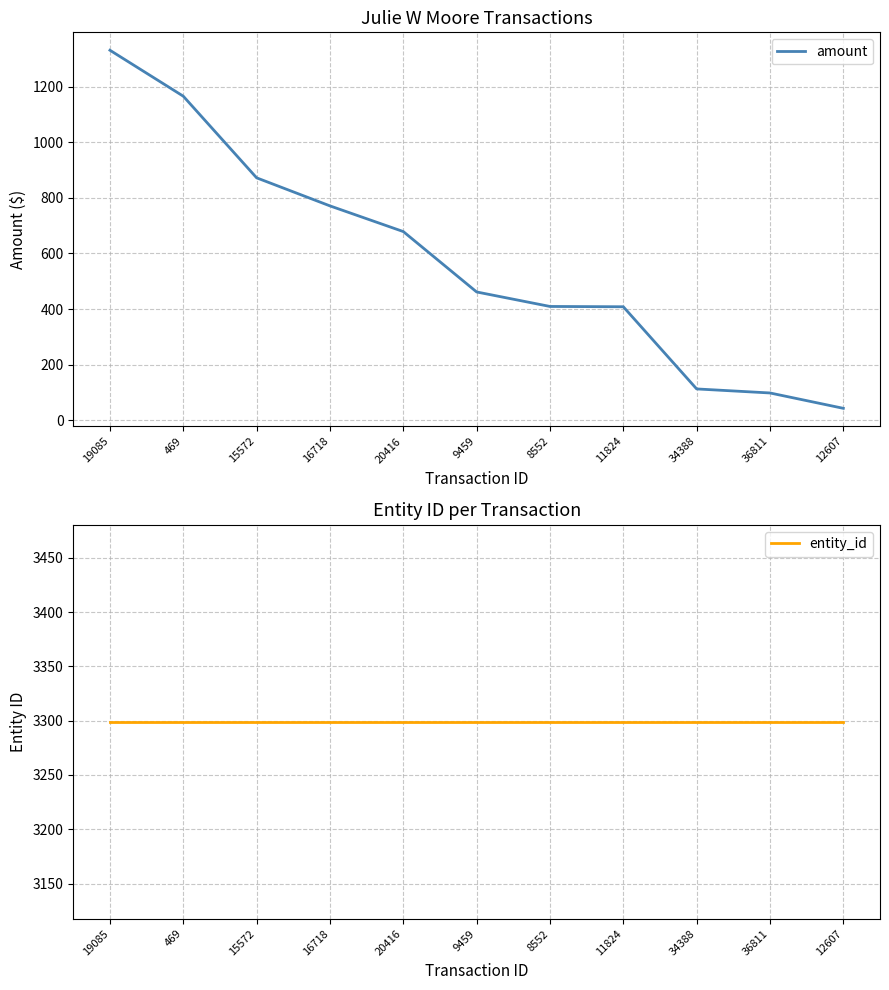

Is this an area chart (filled region under the line)?

No